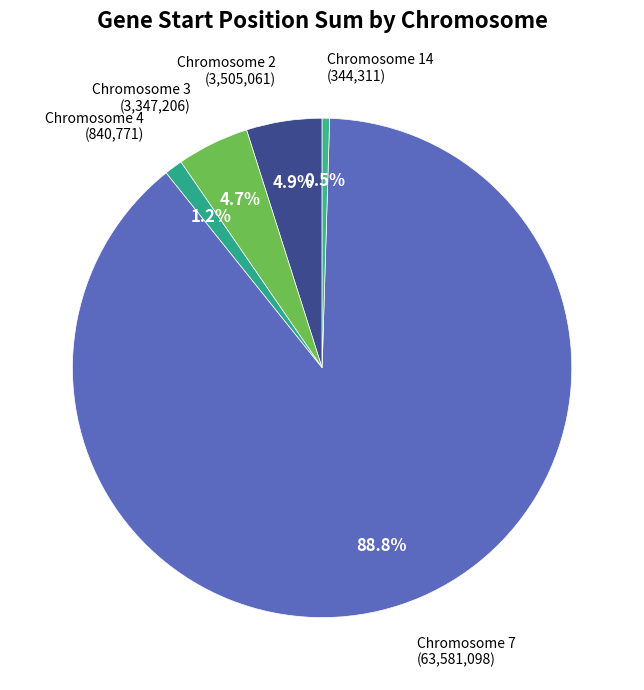

What is the ratio of the value at Chromosome 14 to the value at Chromosome 4?

0.4